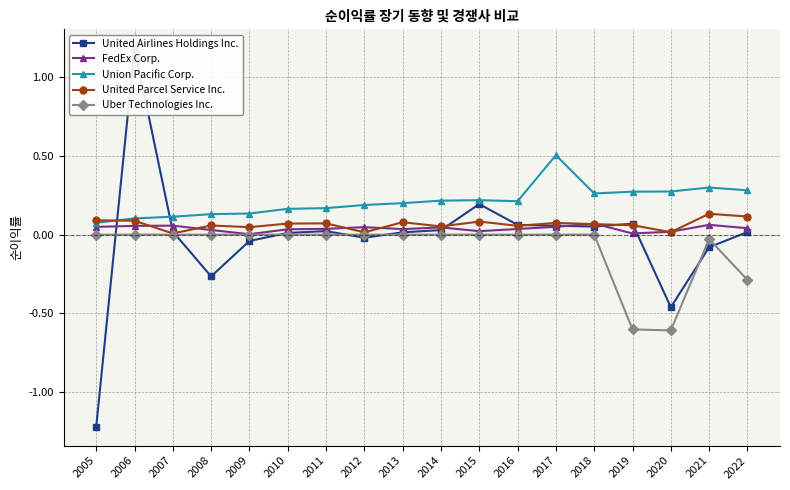

Is the value of Union Pacific Corp. at 2017 greater than the value of FedEx Corp. at 2007?

Yes